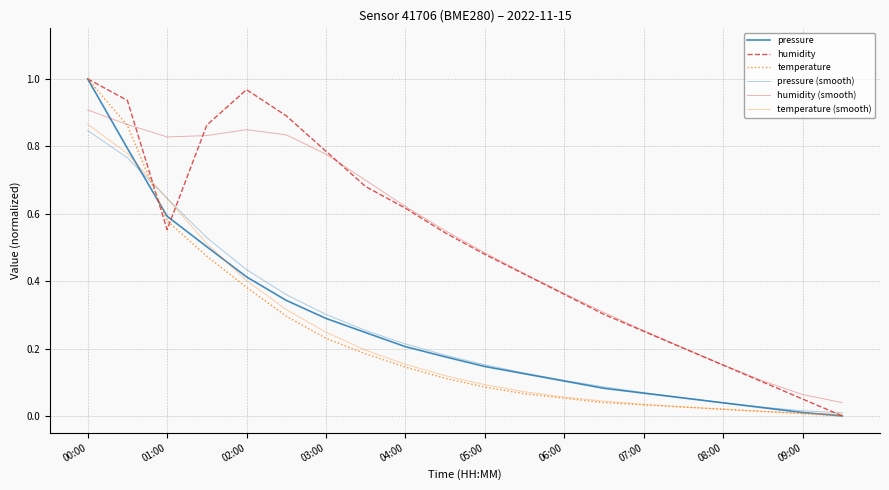

How many distinct data groups are displayed?

6